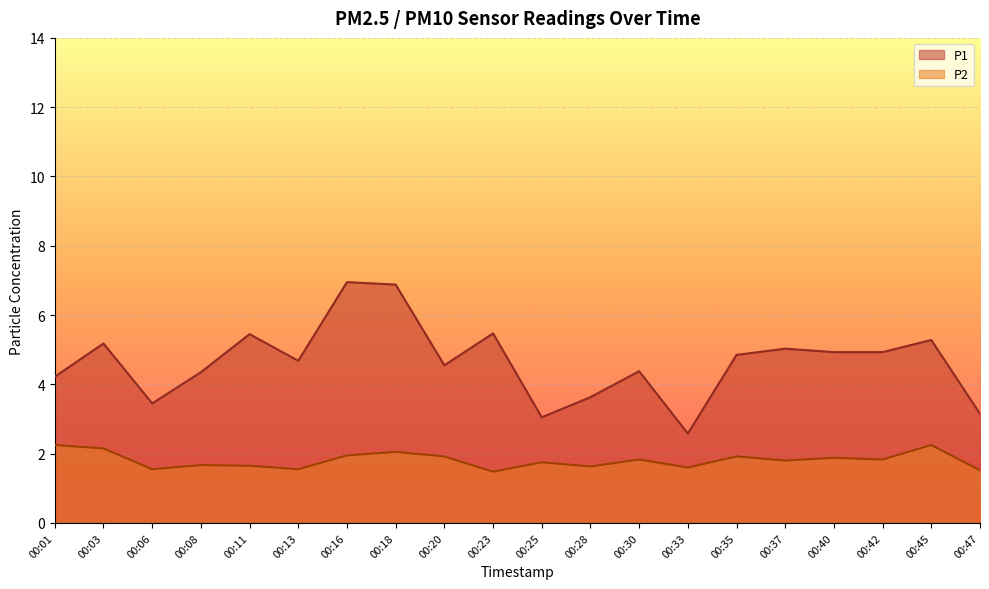

True or false: P1 has more than 2 points higher than both neighbors.

True